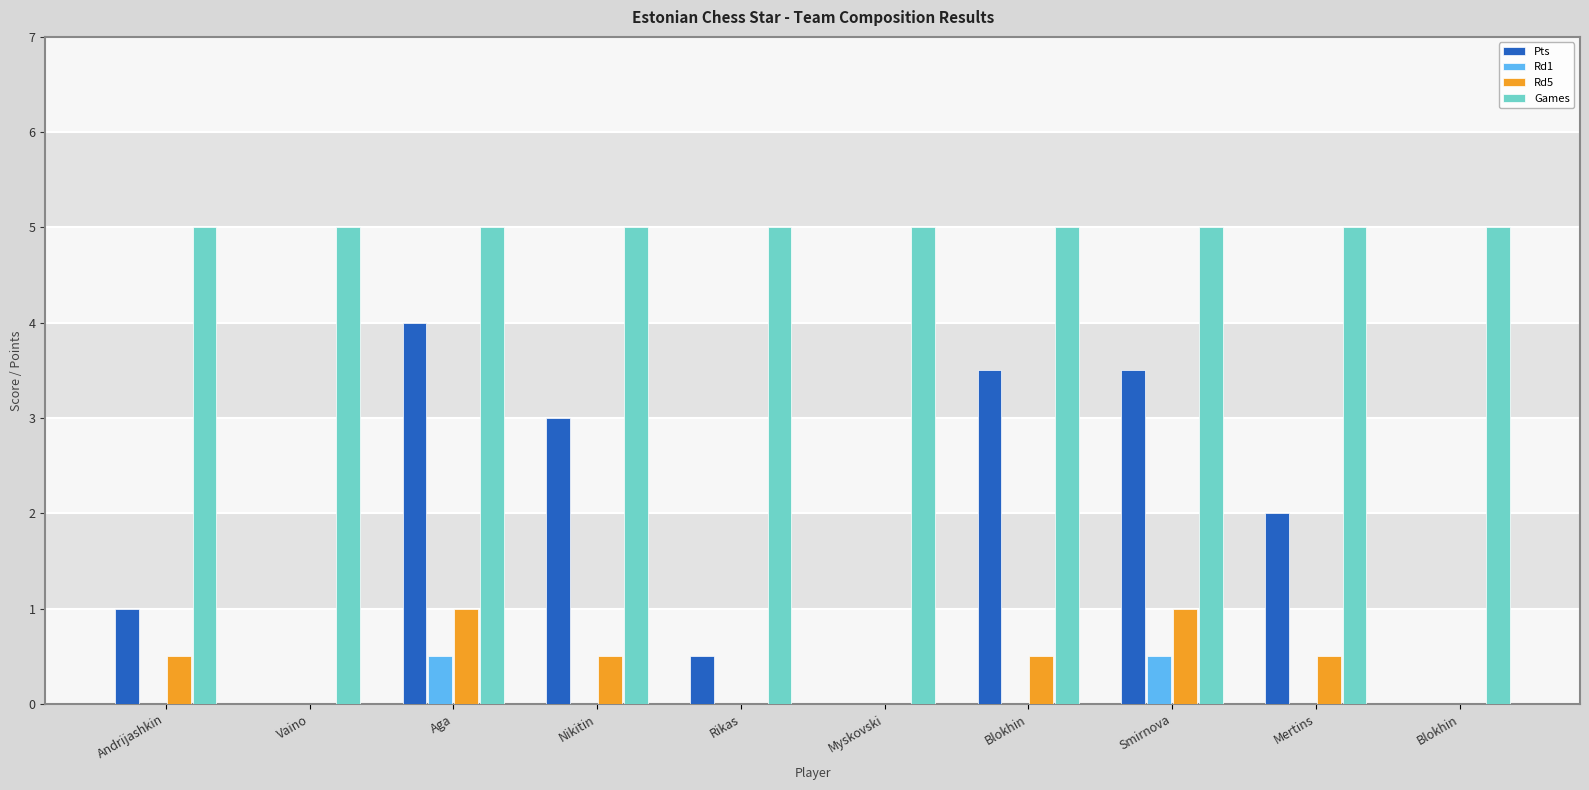

What is the label of the 7th bar from the right?

Nikitin